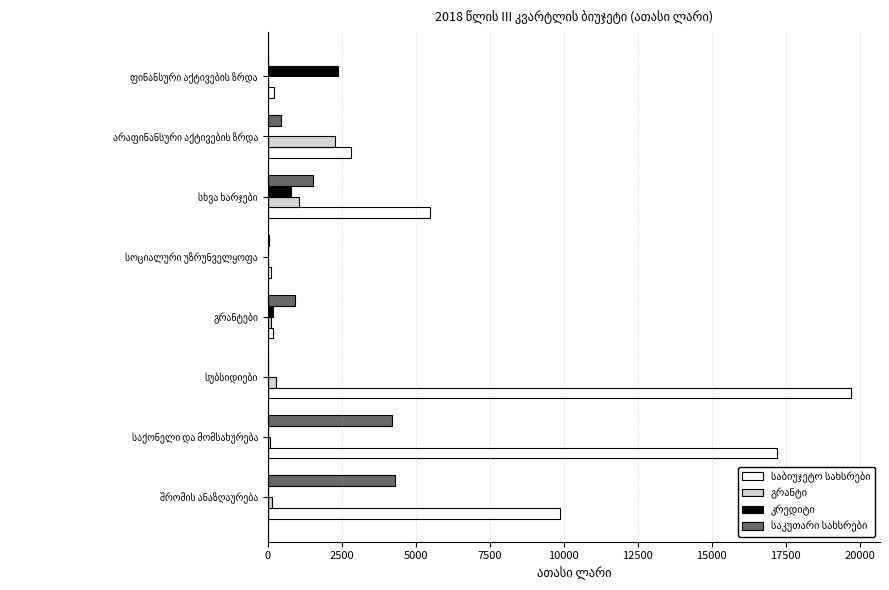

What is the greatest value displayed?

19700.0